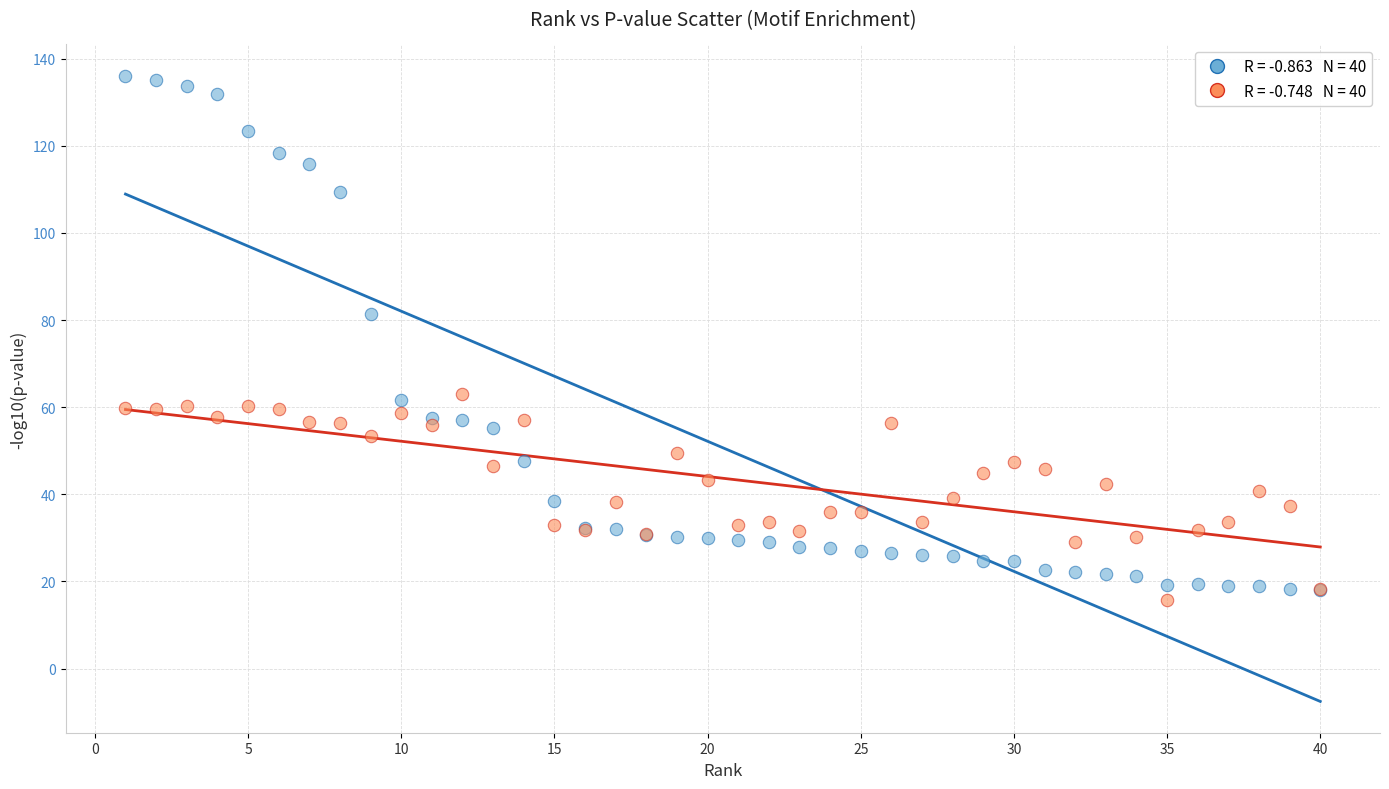

Across all series, what Y value is closest to 75?

81.5